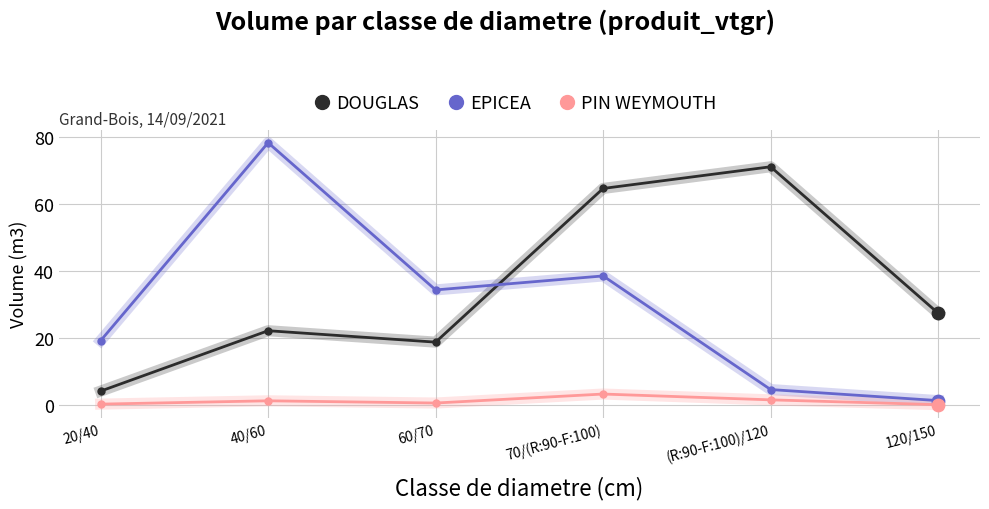

Which series changed the most between 20/40 and 40/60?

EPICEA